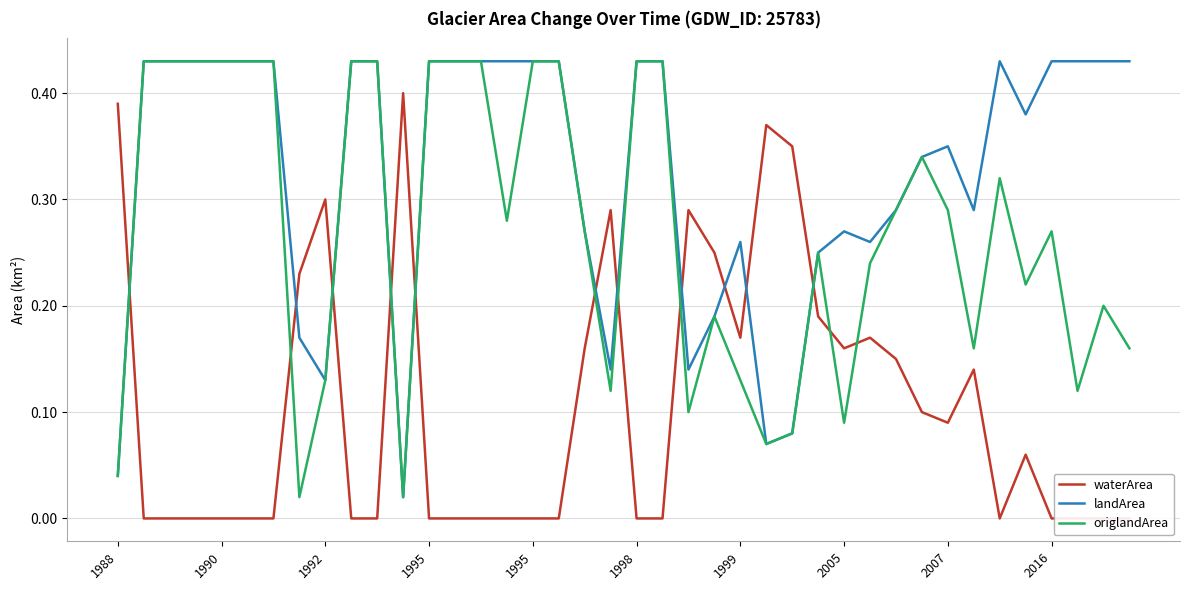

What is the maximum value shown in the chart?

0.4